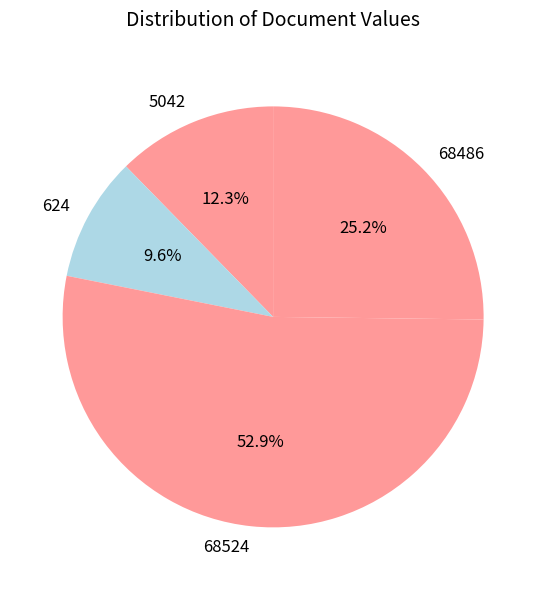

What is the ratio of the value at 5042 to the value at 624?

1.3